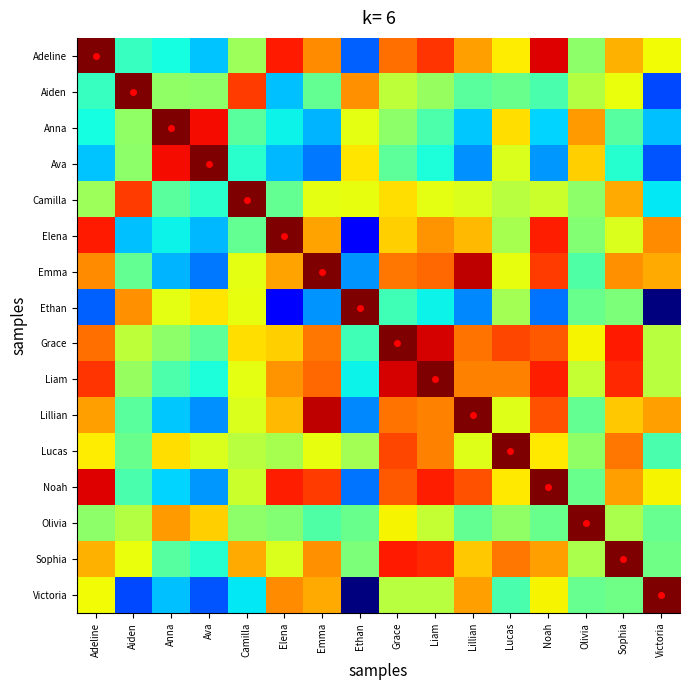

What is the total value across all series at Elena?

9.6